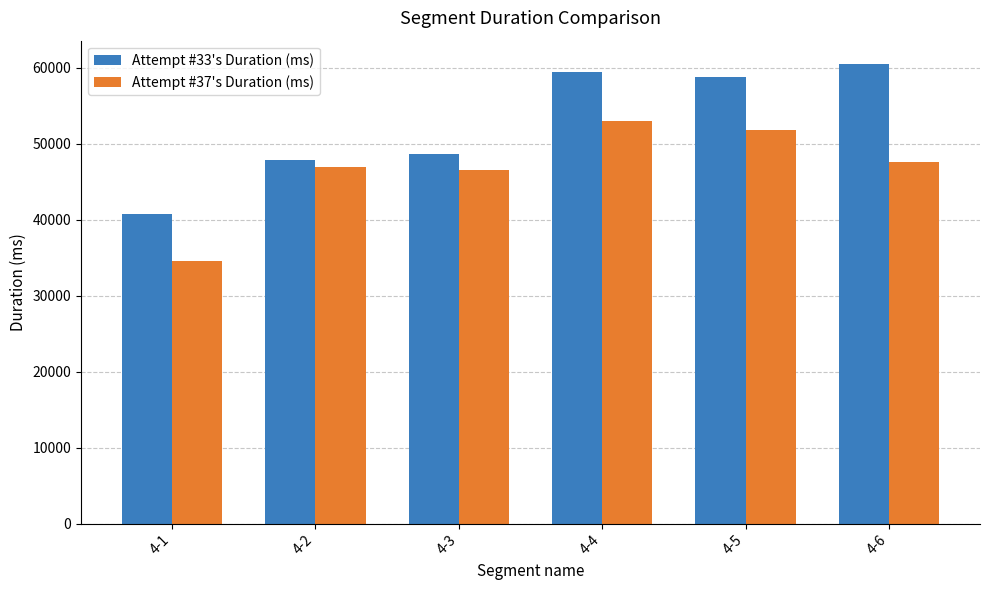

What is the sum of the Attempt #37's Duration (ms) values at 4-6 and 4-2?

94640